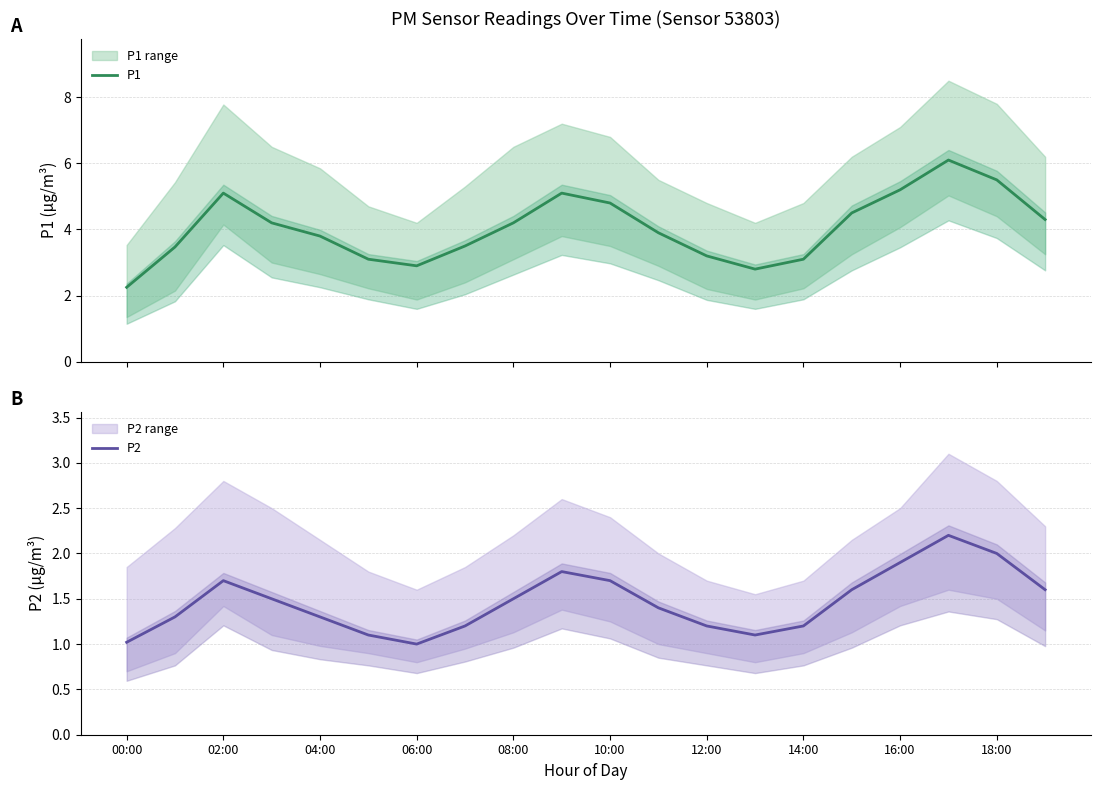

What is the minimum value for P2?

1.0